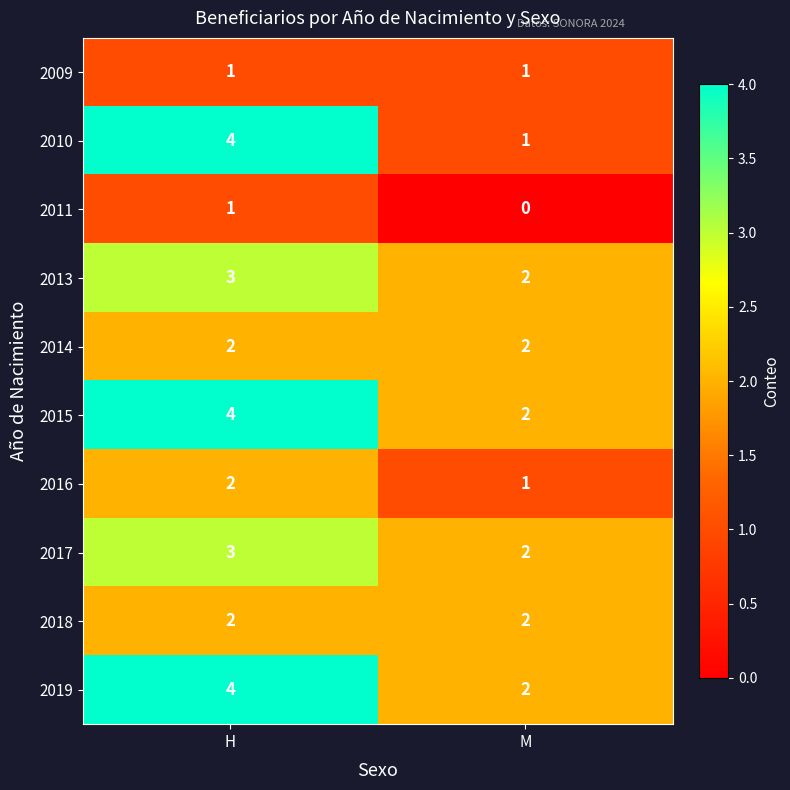

Which series has the widest spread of values?

2010